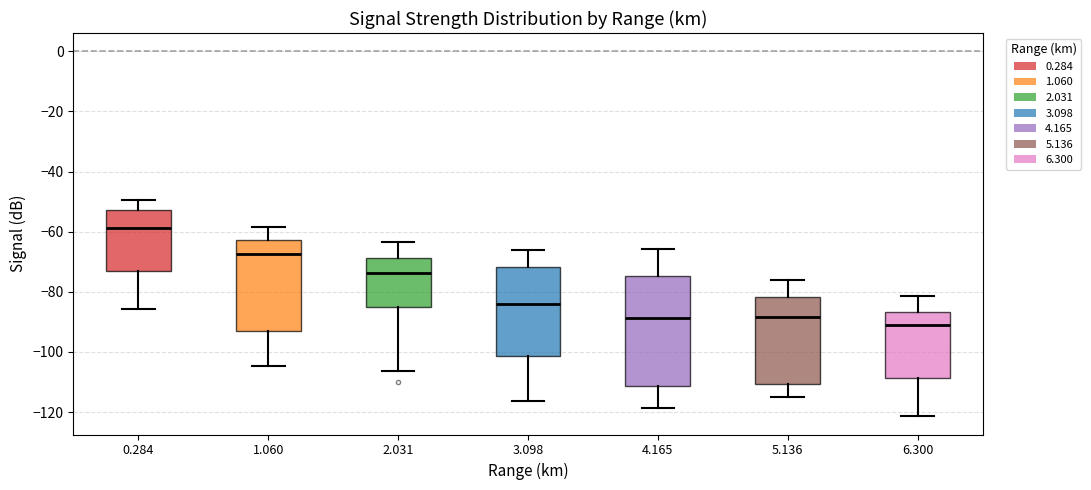

Reading left to right, transcribe this box plot: for each box, give where its median line is, the range the box spans, and where its two whiskers end, as read against the y-axis. The values are not printed on the chart, so give them approximately, as read against the axis.

0.284: median -58, box -72 to -52, whiskers -86 to -50
1.060: median -68, box -94 to -62, whiskers -104 to -58
2.031: median -74, box -84 to -68, whiskers -106 to -64
3.098: median -84, box -102 to -72, whiskers -116 to -66
4.165: median -88, box -112 to -74, whiskers -118 to -66
5.136: median -88, box -110 to -82, whiskers -114 to -76
6.300: median -92, box -108 to -86, whiskers -122 to -82